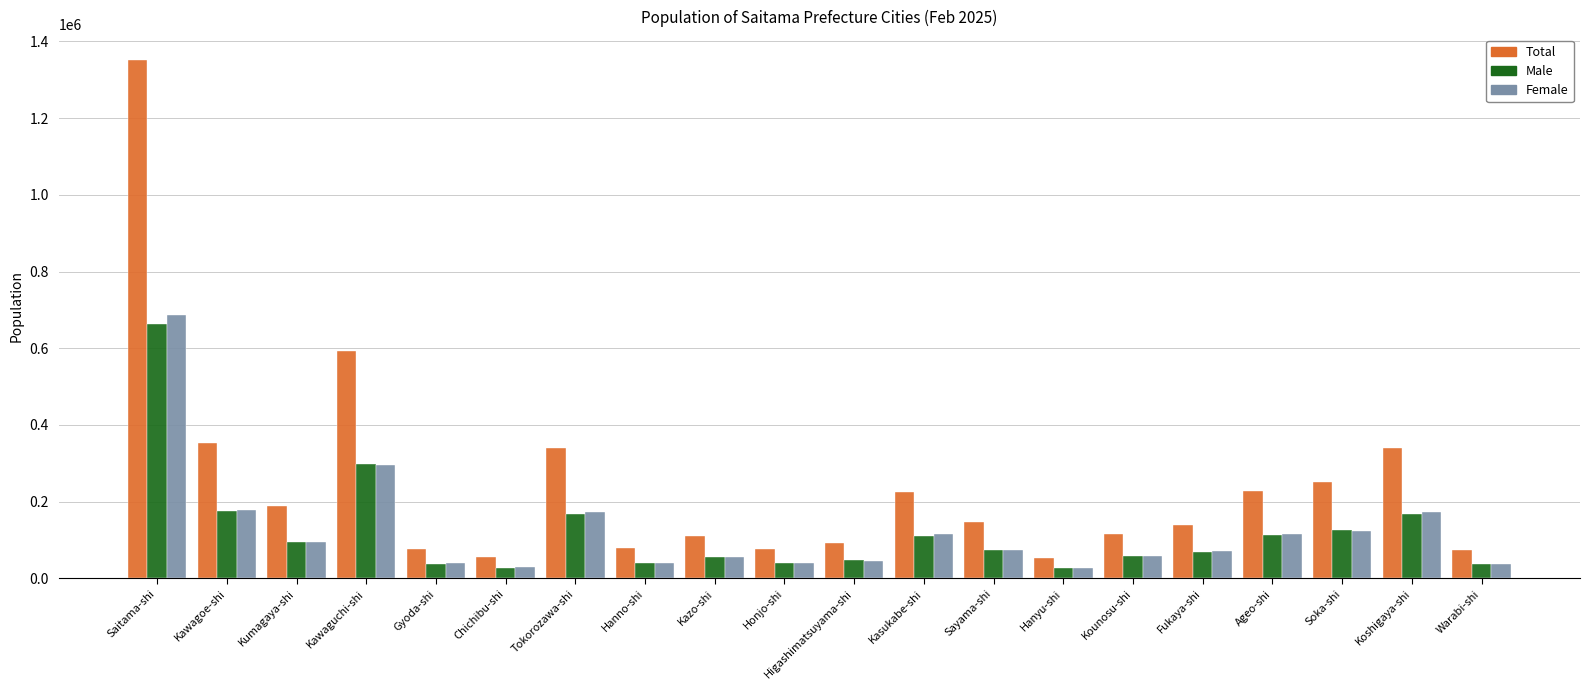

At which category is the sum across all series the highest?

Saitama-shi